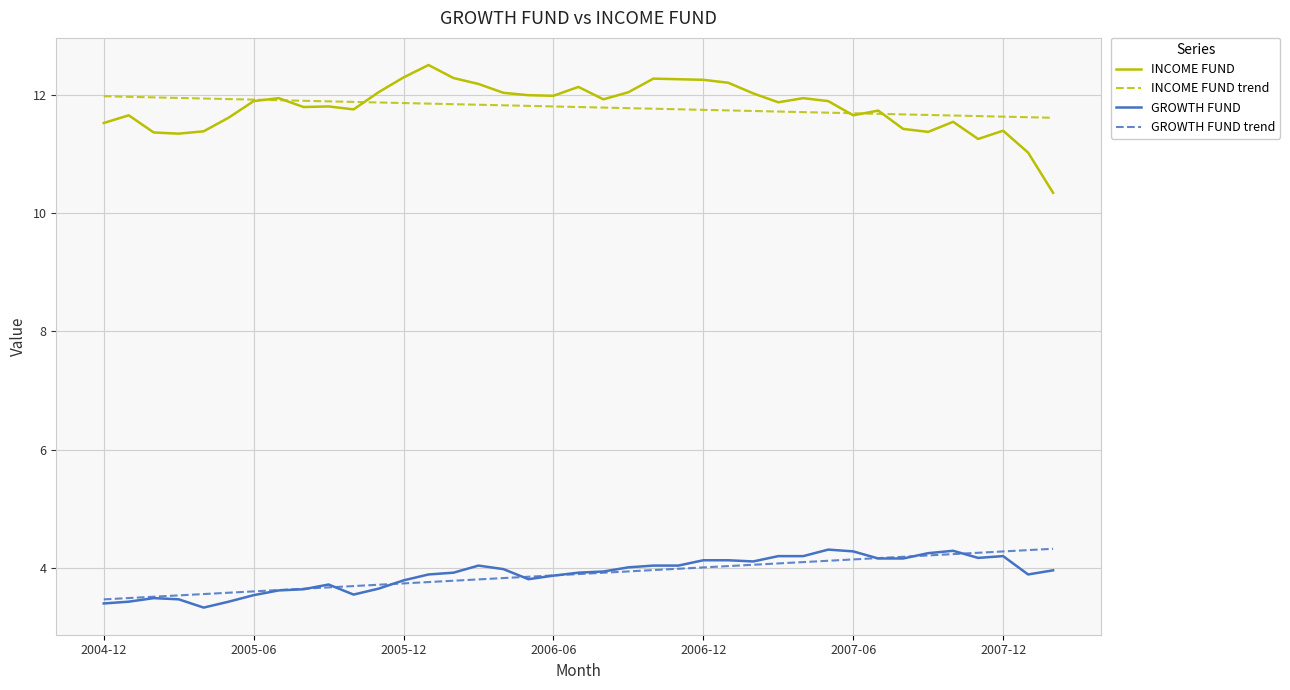

What is the maximum value shown in the chart?

12.5